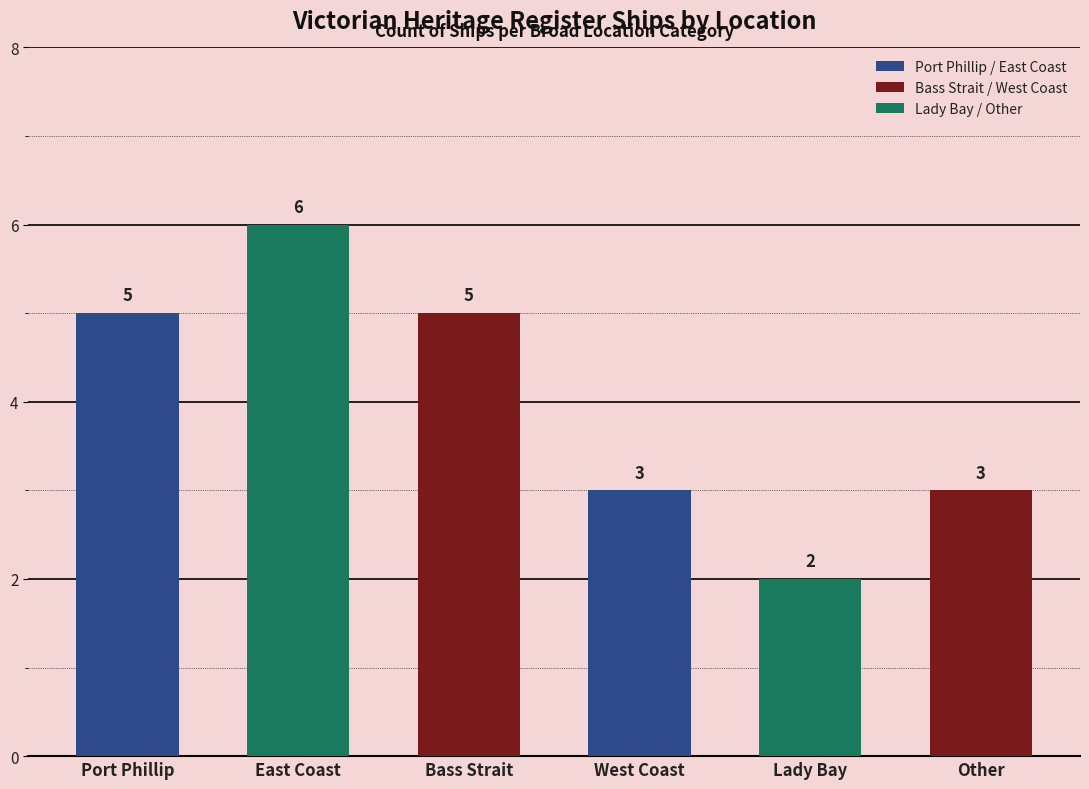

Is it true that Lady Bay / Other equals 1 at Lady Bay?

False